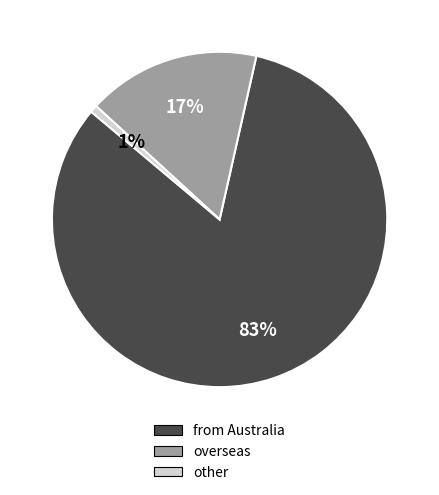

To the nearest percent, what is the combined percentage of overseas and from Australia?

99%